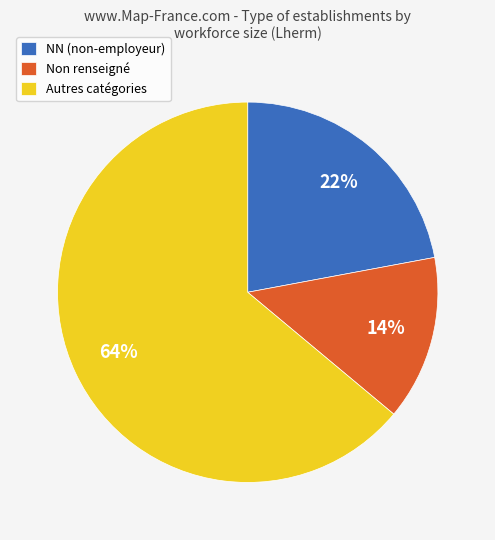

To the nearest percent, what portion does NN (non-employeur) represent?

22%